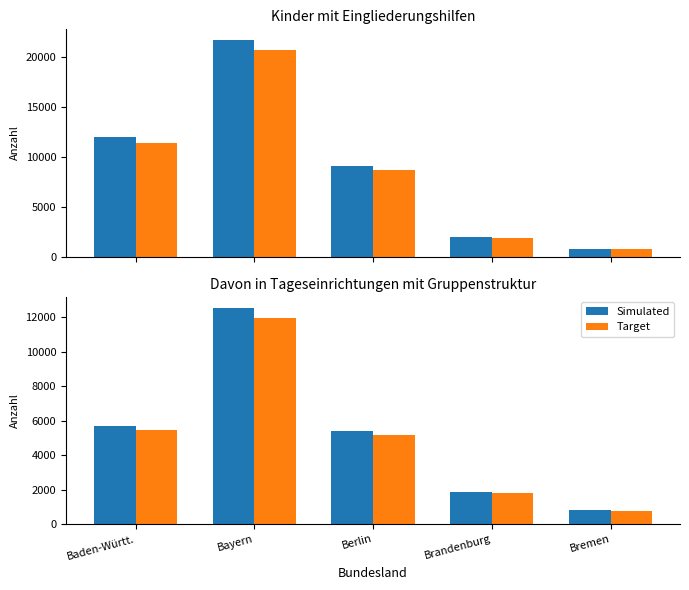

Rank the series by their maximum value, from highest to lowest.

Simulated, Target